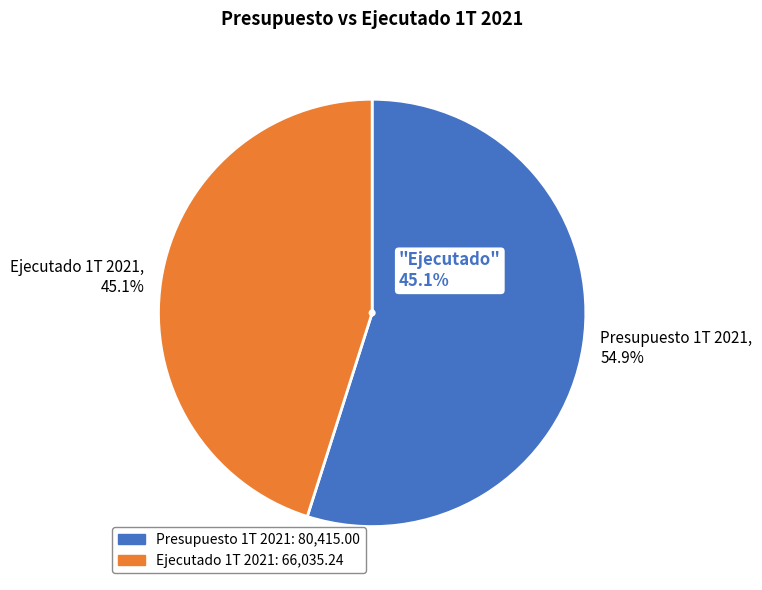

How many segments does this pie chart have?

2